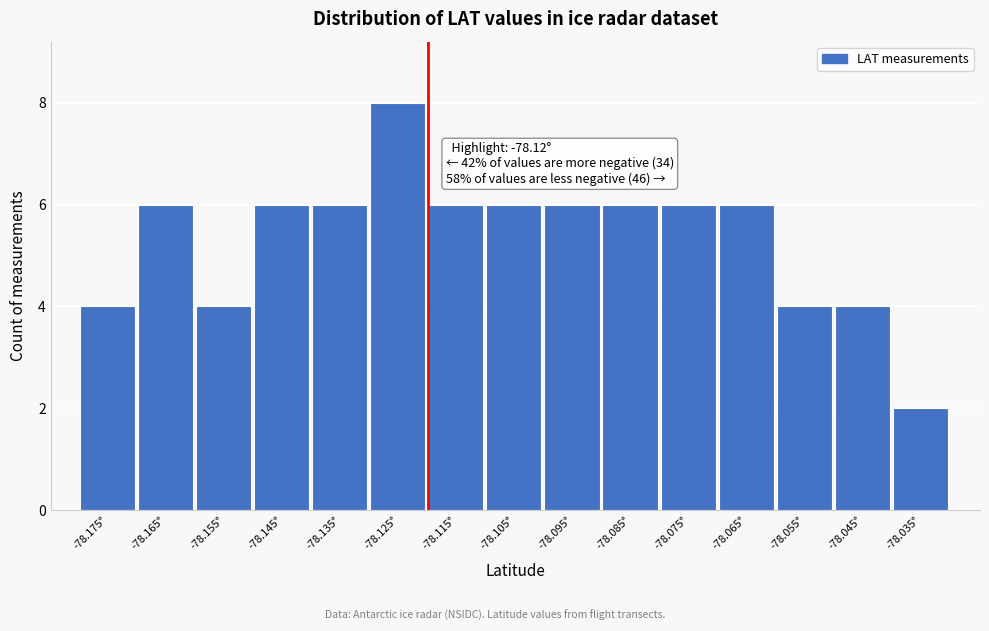

Over which range of the x-axis is the bar tallest?

-78.13 to -78.12